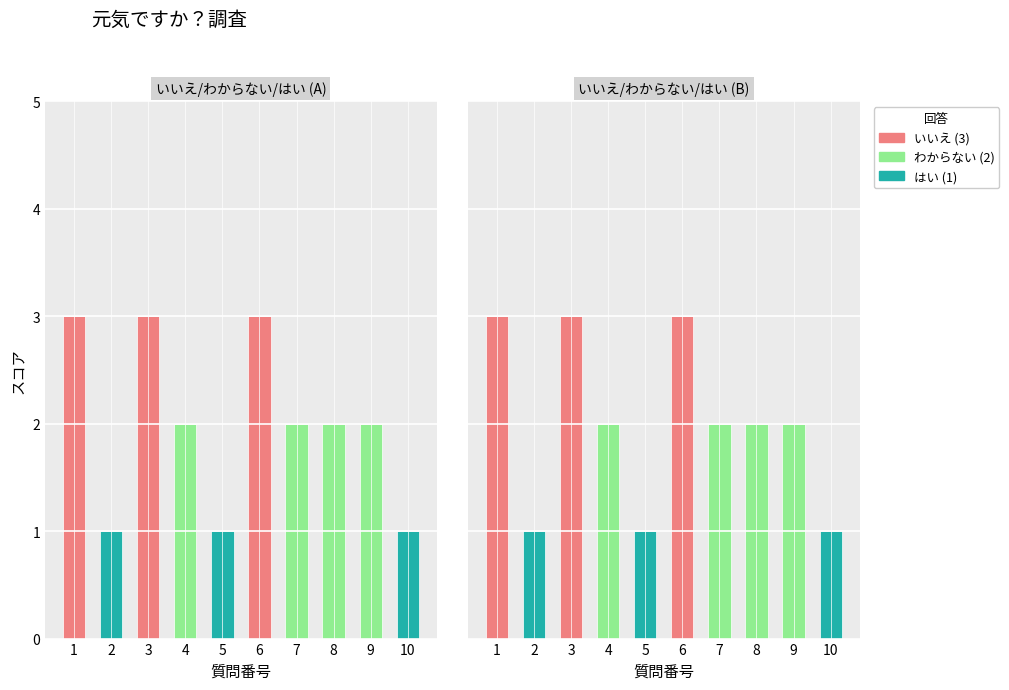

What is the difference between the highest and lowest values at 1?

3